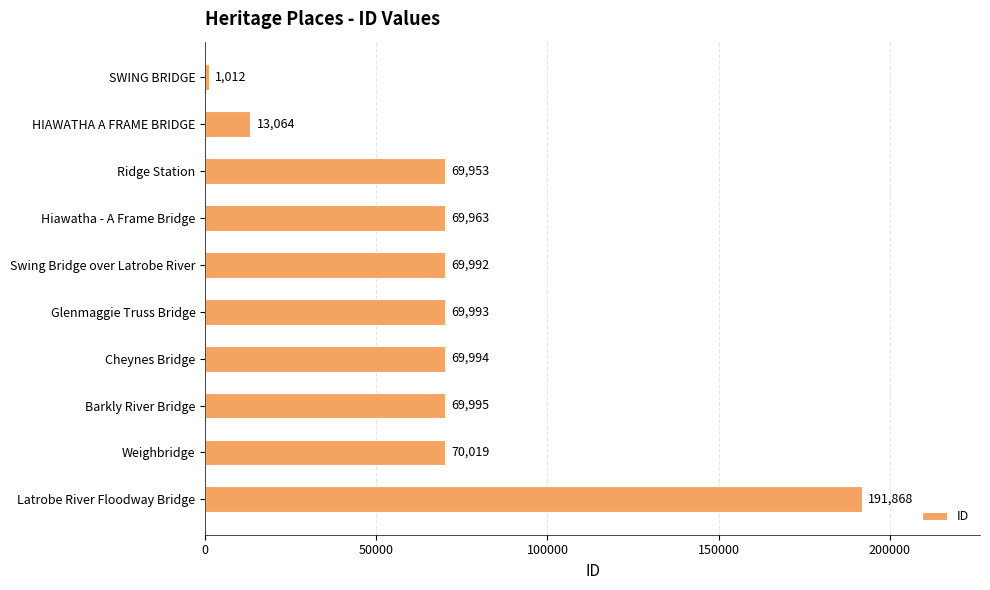

What is the label of the 3rd bar from the bottom?

Barkly River Bridge